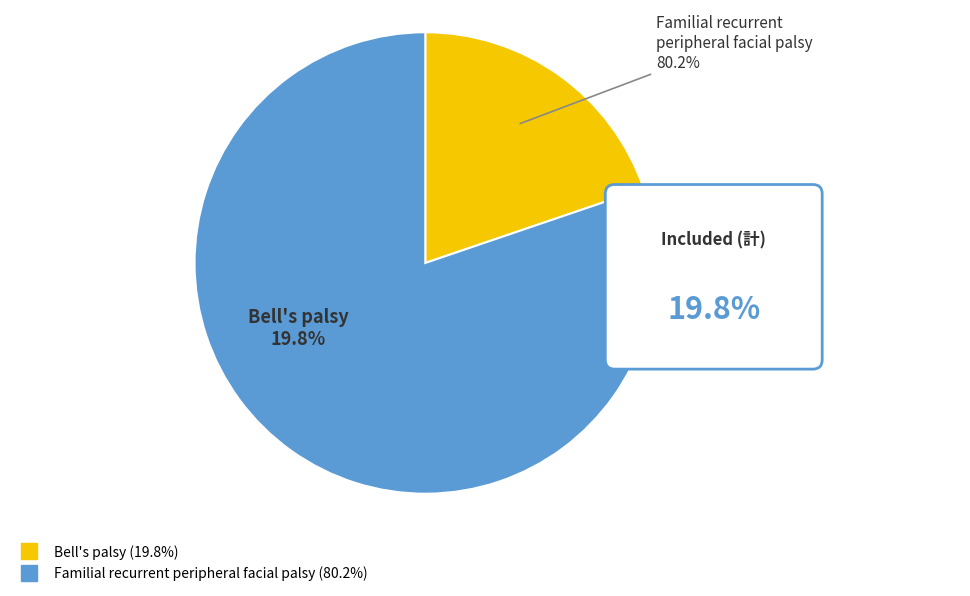

What percentage is the Familial recurrent peripheral facial palsy slice, to the nearest percent?

80%